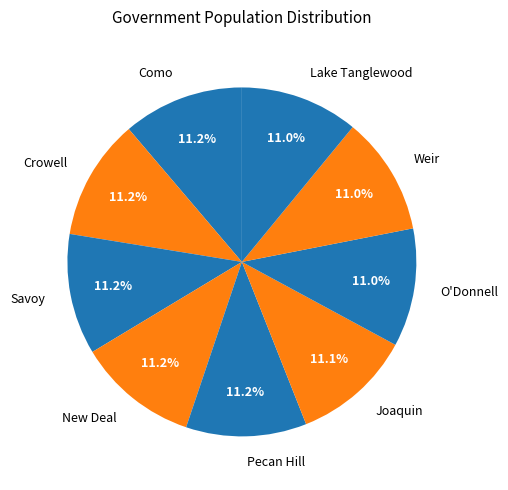

What is the ratio of the value at Lake Tanglewood to the value at Como?

1.0